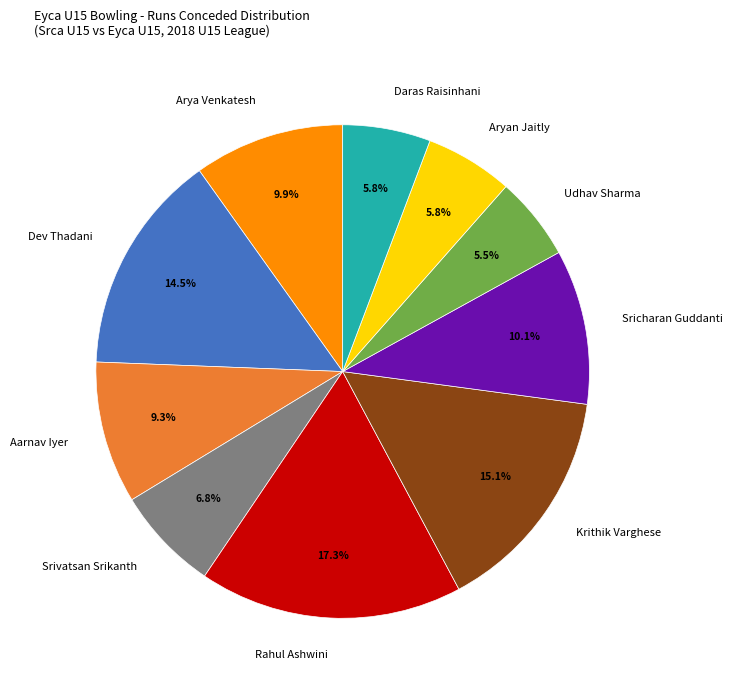

Do Srivatsan Srikanth and Udhav Sharma together represent more than half of the pie?

No